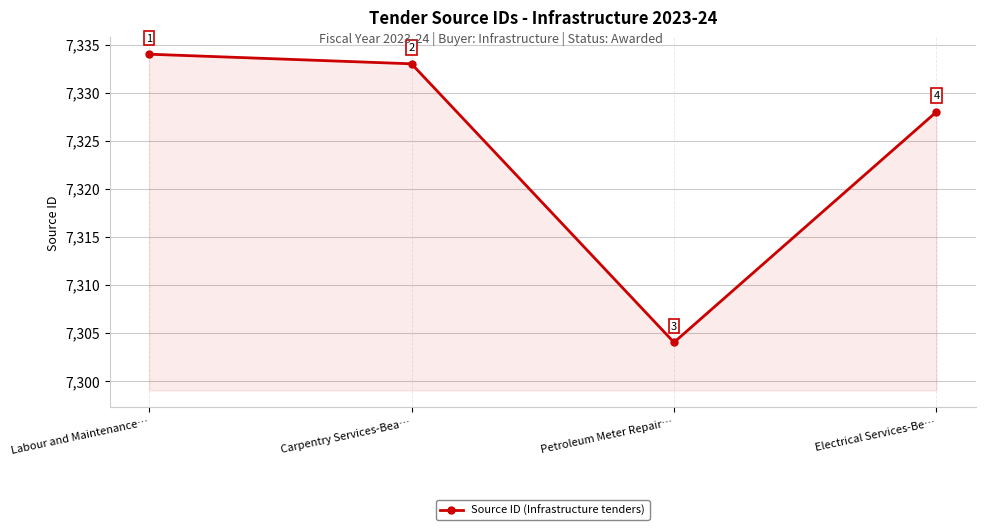

What is the difference between the maximum and minimum values?

30